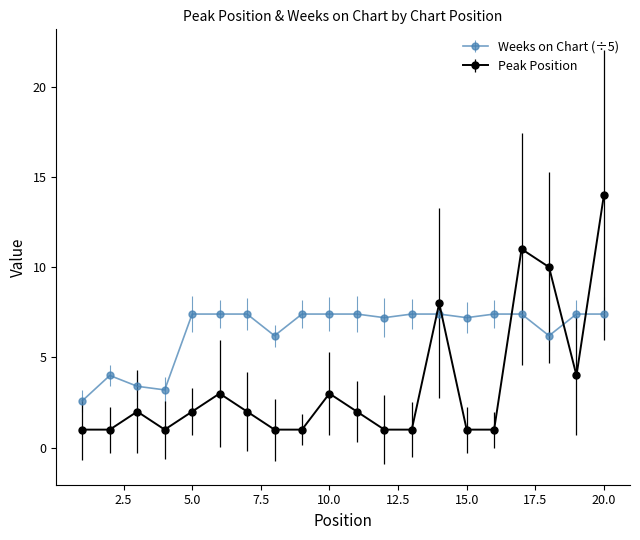

Rank the series by their maximum value, from lowest to highest.

Weeks on Chart (÷5), Peak Position